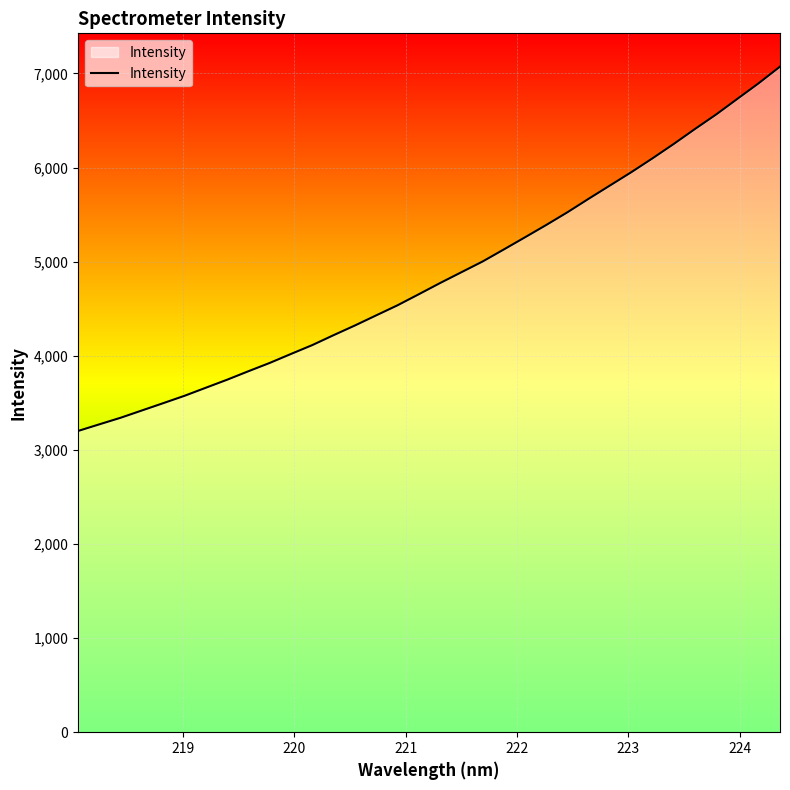

What is the minimum value shown in the chart?

3201.3